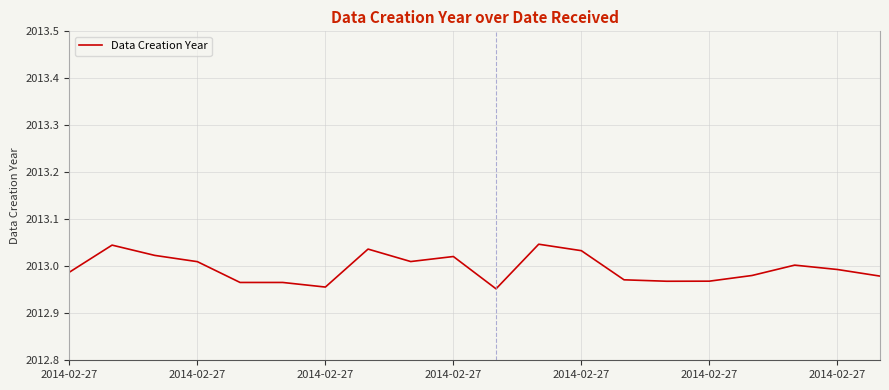

At which label is the value closest to 2012?

10